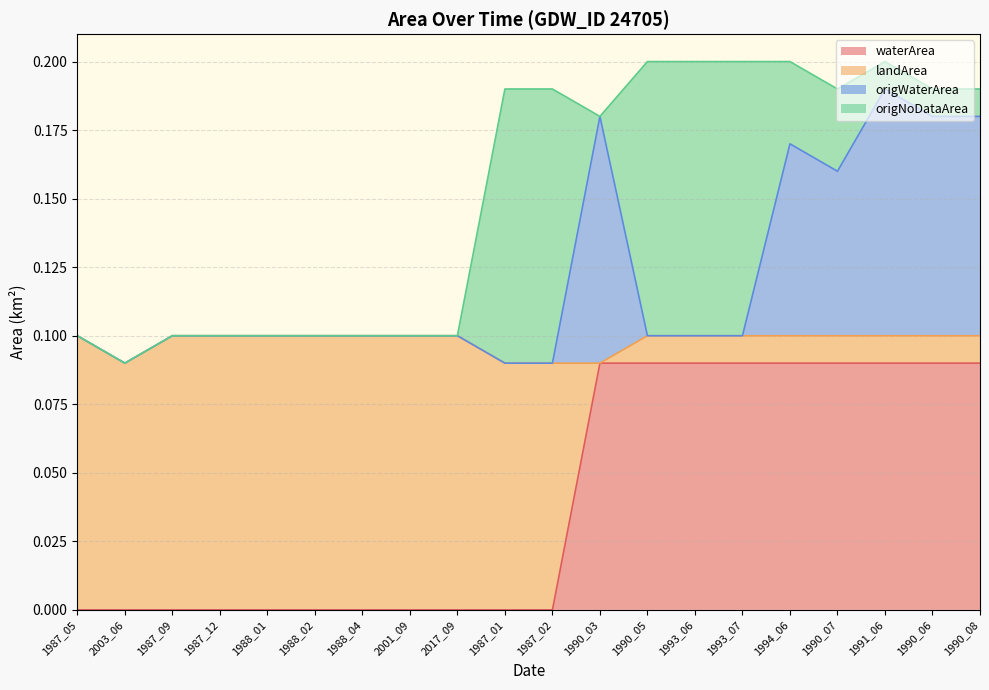

Is it true that waterArea equals 0.0 at 2003_06?

True